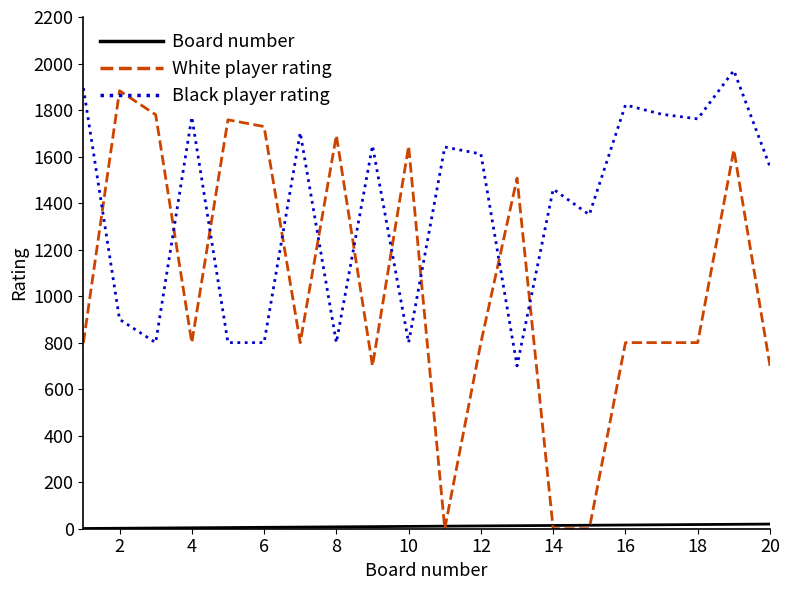

Is this an area chart (filled region under the line)?

No